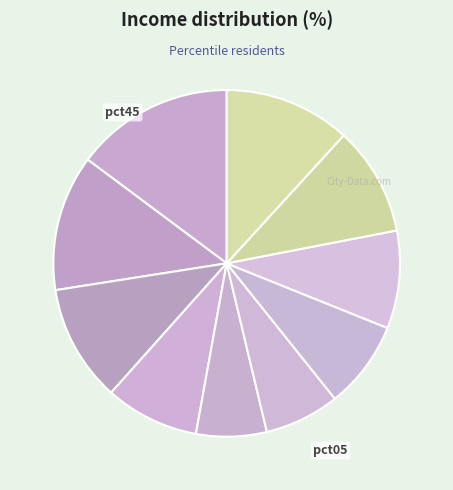

How many segments does this pie chart have?

10